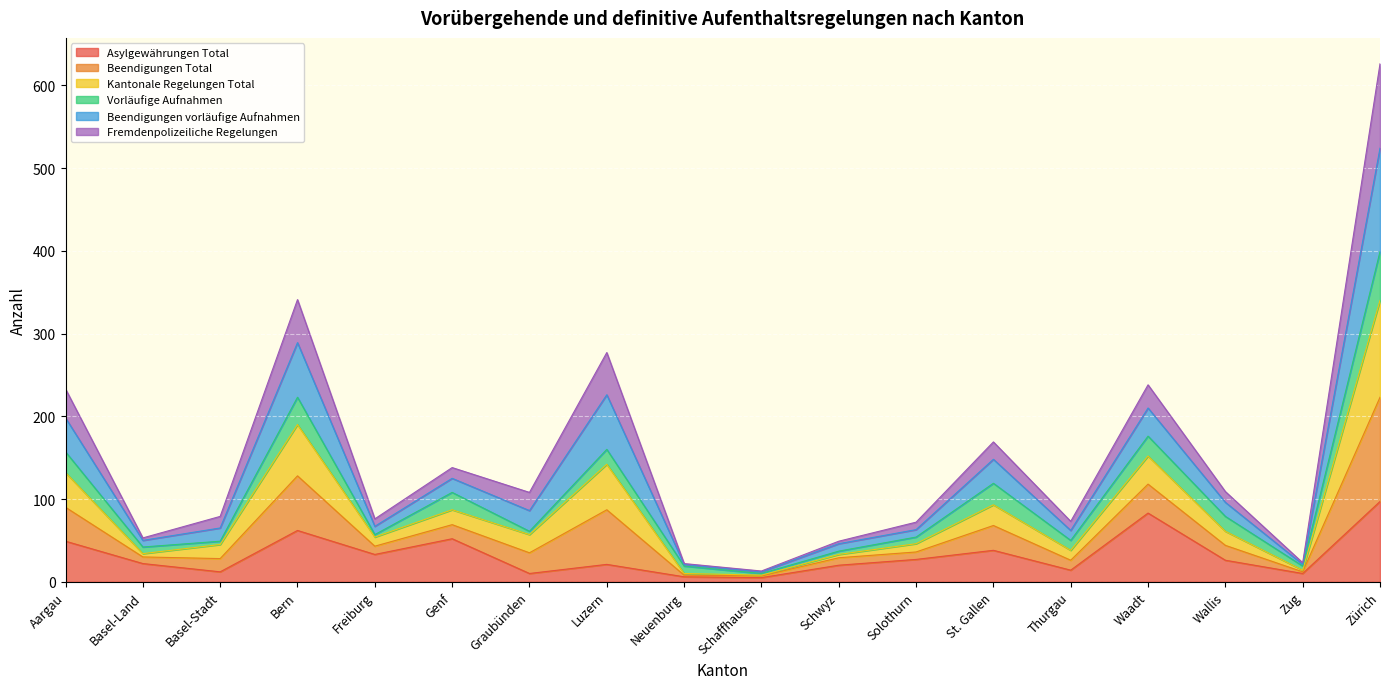

Is it true that Asylgewährungen Total equals 18 at Solothurn?

False